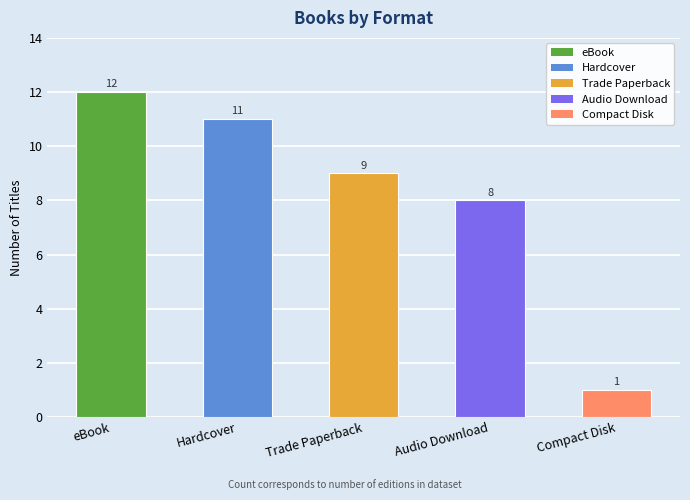

What is the difference between the maximum and minimum values?

11